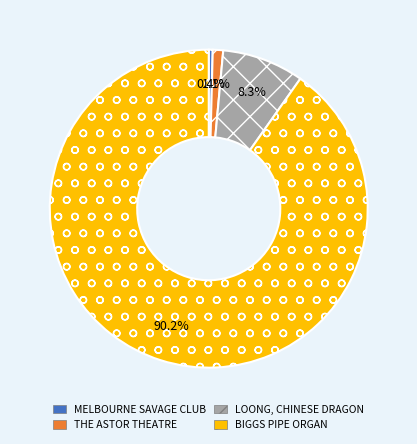

To the nearest percent, what is the combined percentage of MELBOURNE SAVAGE CLUB and BIGGS PIPE ORGAN?

91%